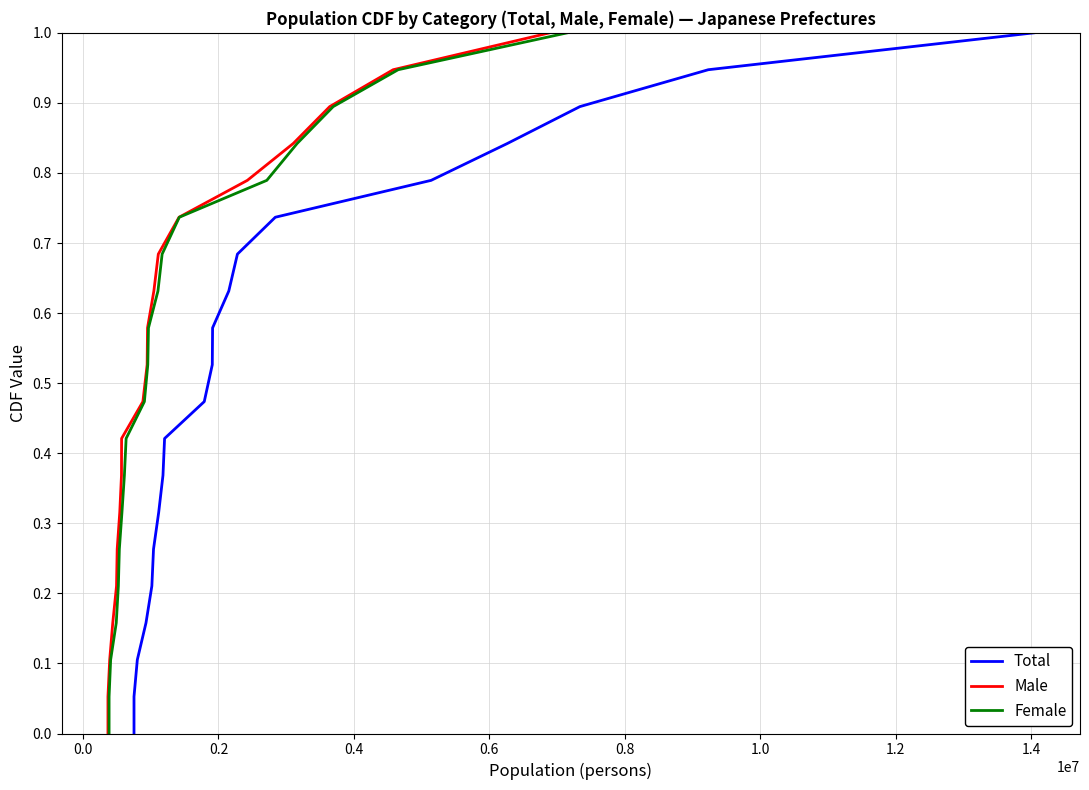

What is the difference between the maximum and minimum values in the Female series?

1.0